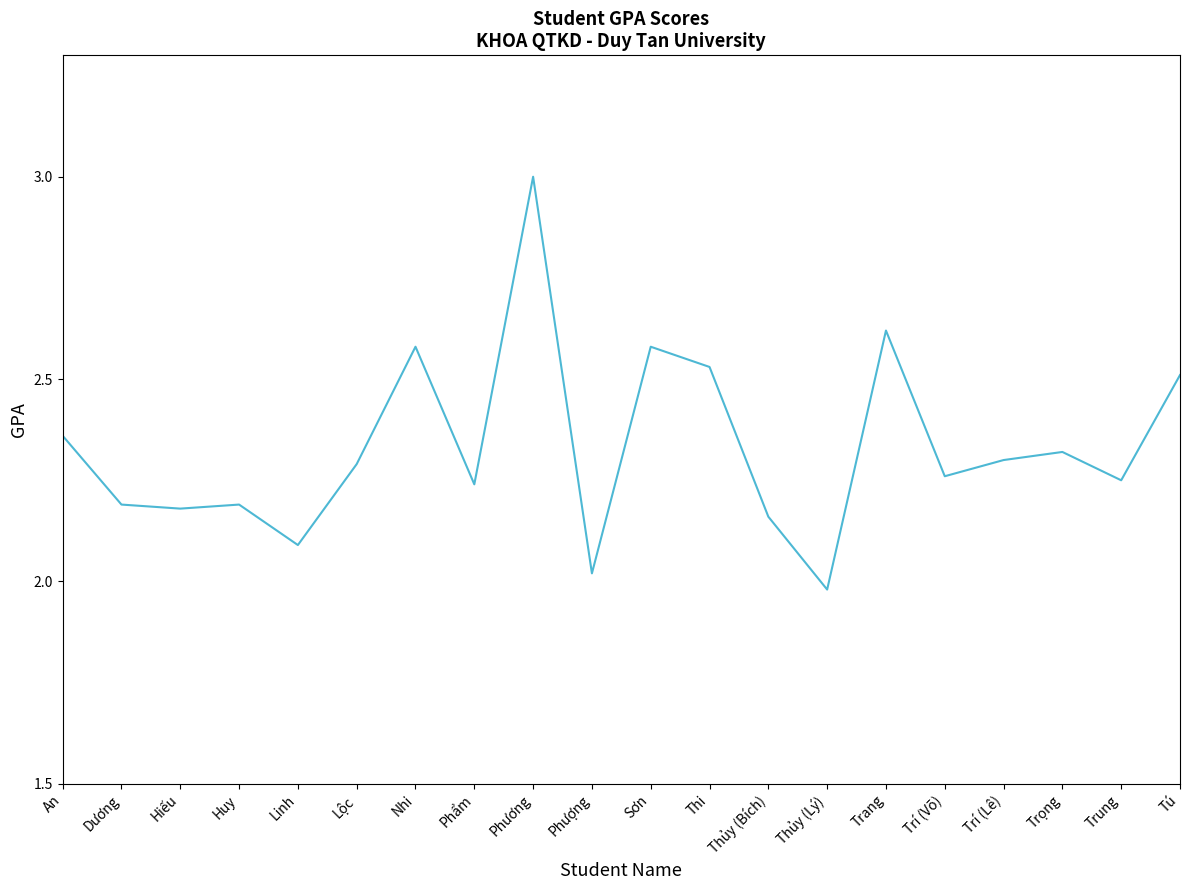

What is the difference between the maximum and minimum values?

1.0